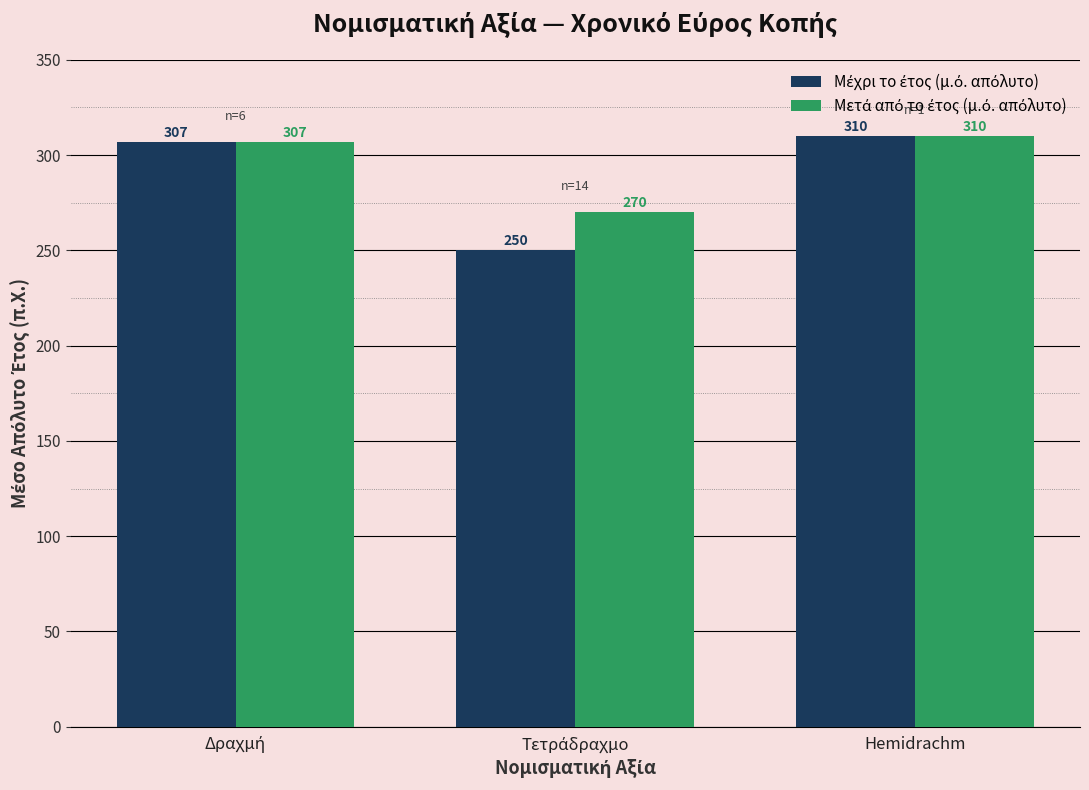

At which category is the sum across all series the highest?

Hemidrachm